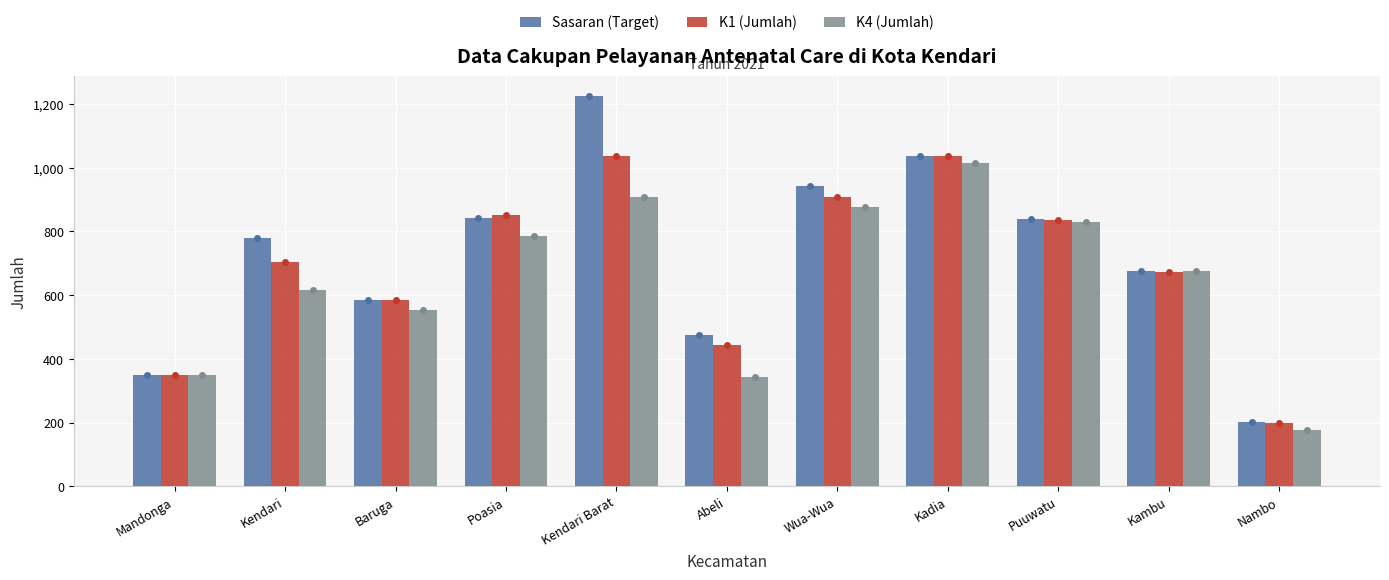

How many data points in K4 (Jumlah) are less than 676?

5